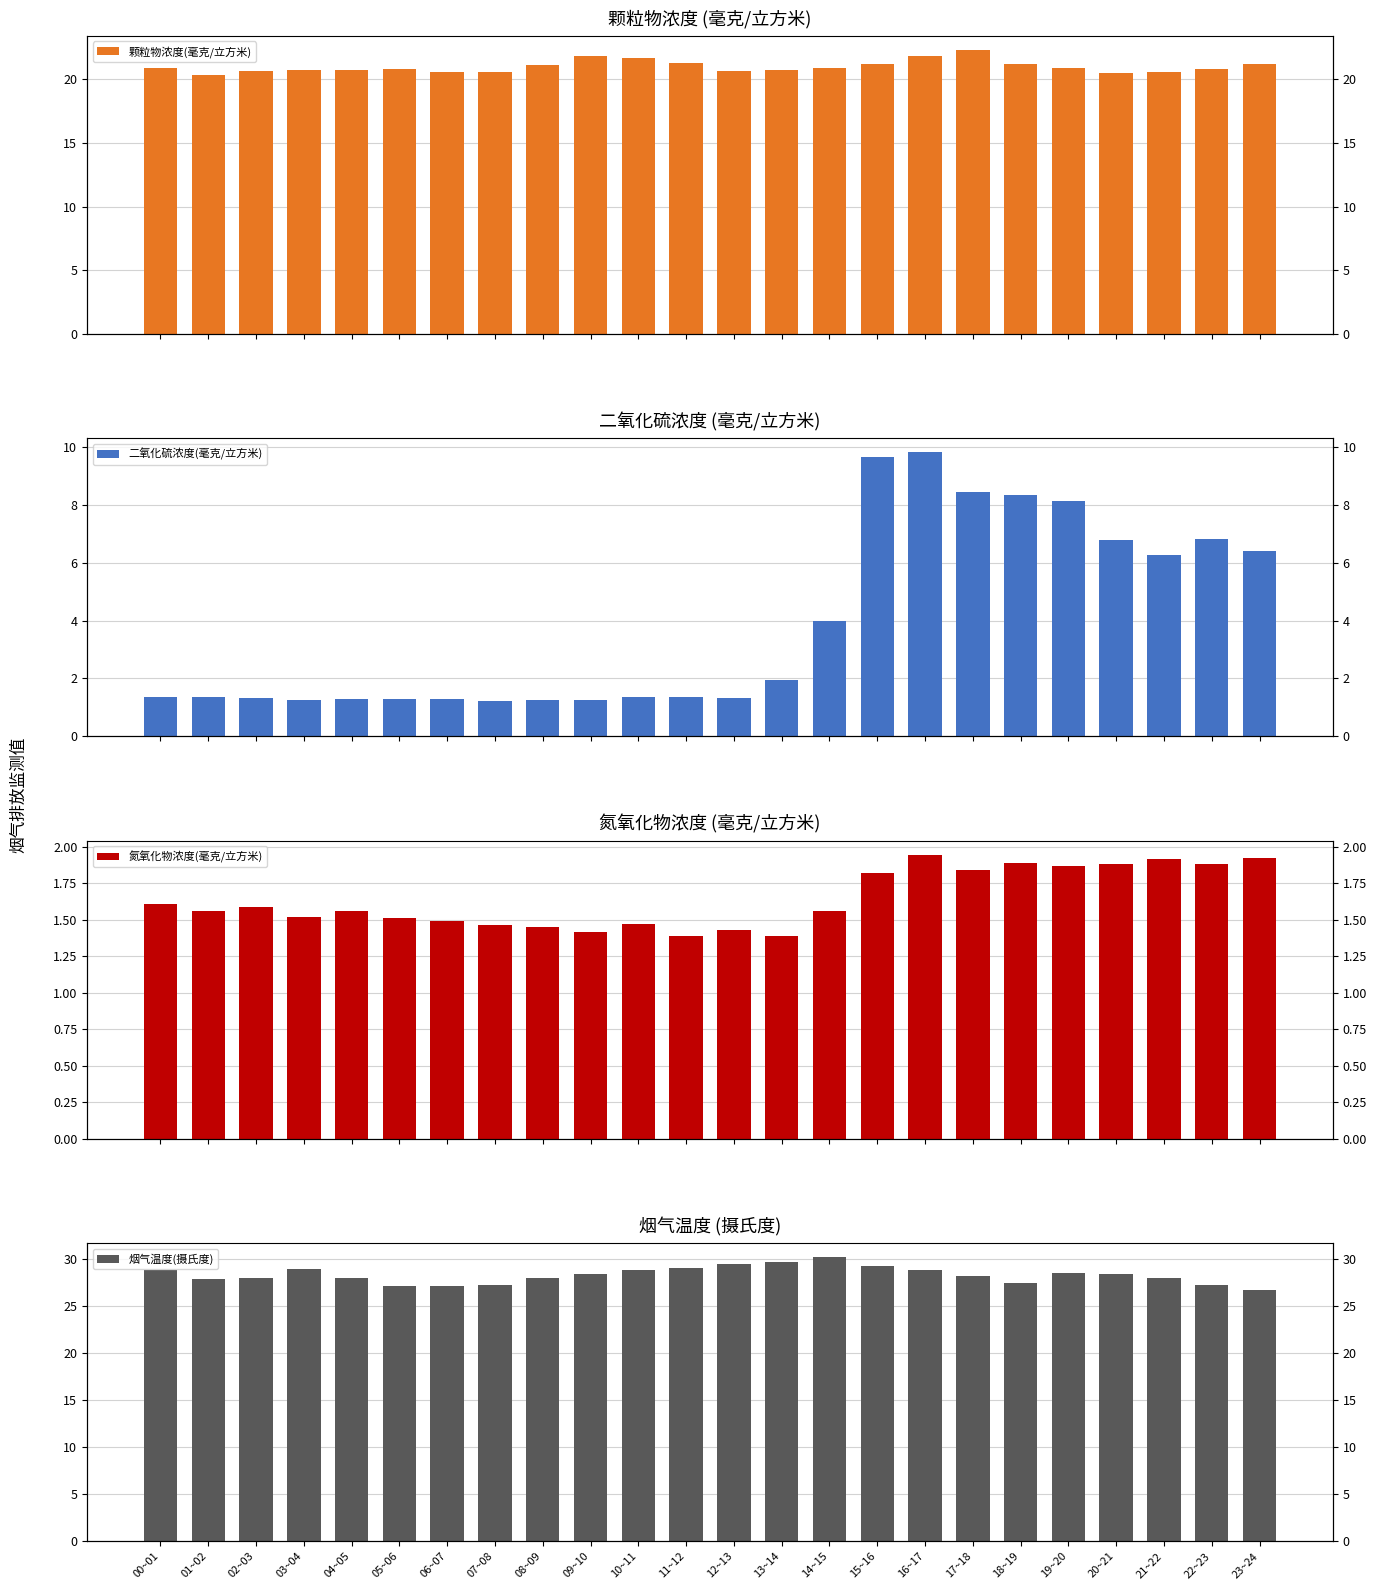

What is the average value of the 颗粒物浓度(毫克/立方米) series?

21.0